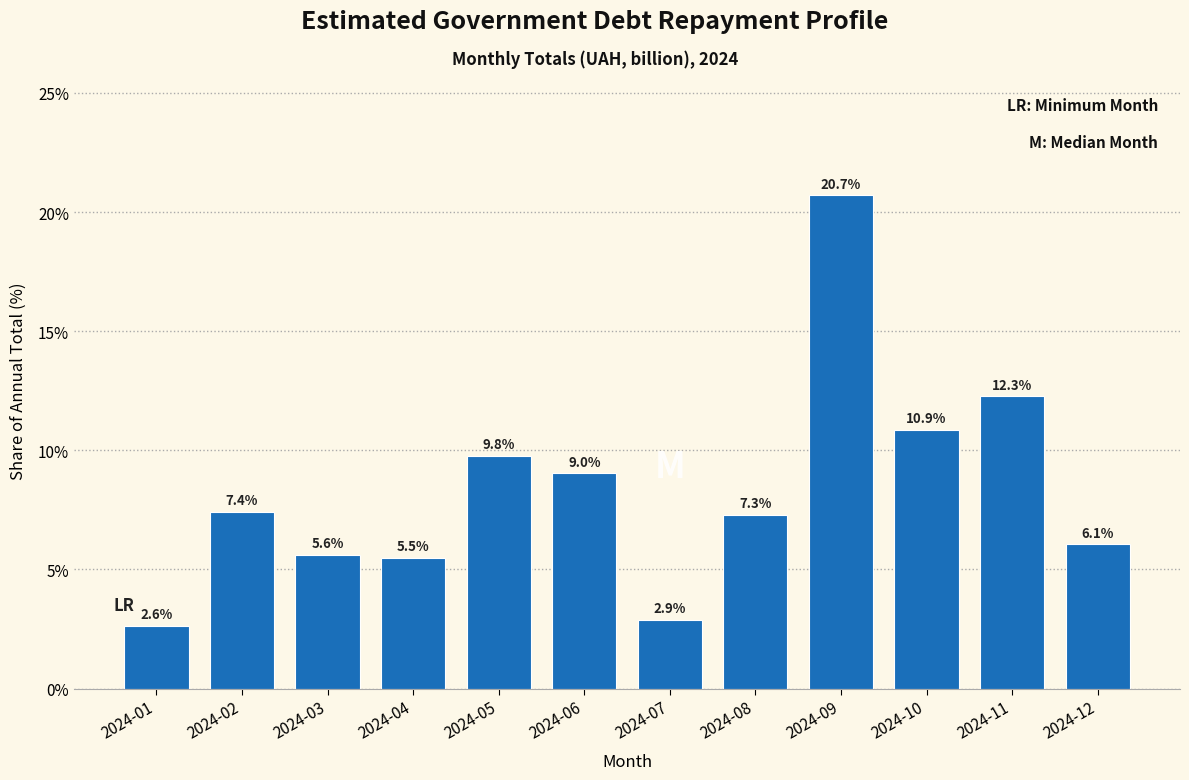

Reading left to right, transcribe all the data shown in this chart.

2024-01=2.6	2024-02=7.4	2024-03=5.6	2024-04=5.5	2024-05=9.8	2024-06=9.0	2024-07=2.9	2024-08=7.3	2024-09=20.7	2024-10=10.9	2024-11=12.3	2024-12=6.1